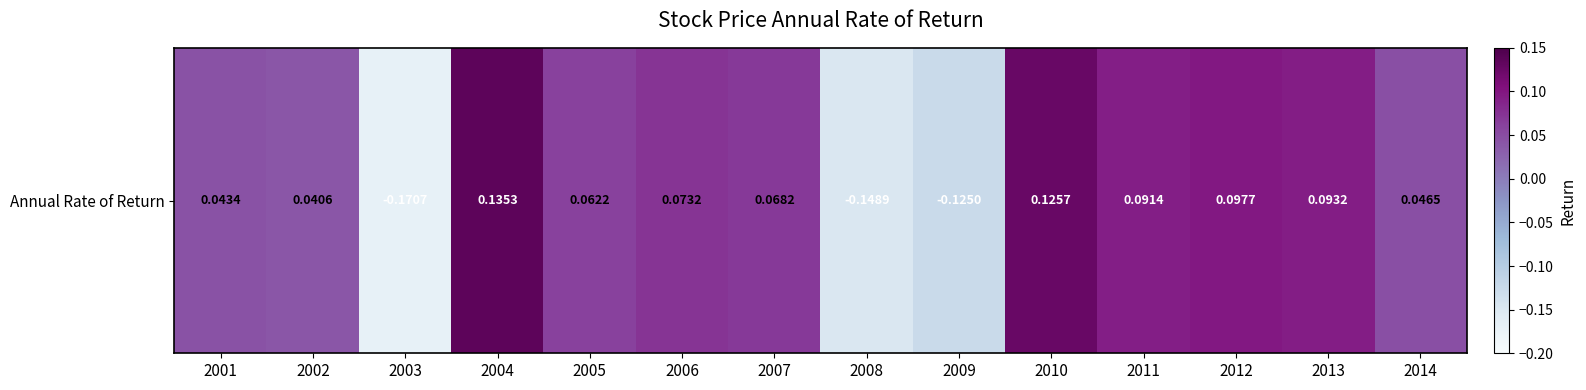

How many values are below zero?

3